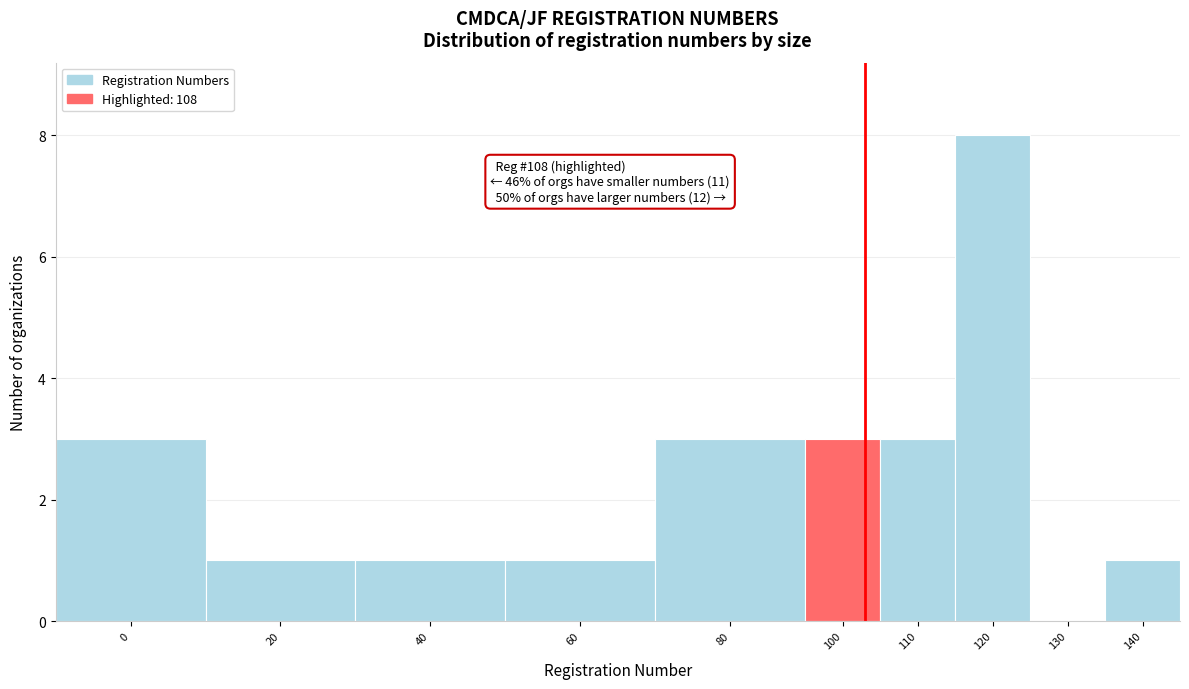

Reading right to left, transcribe all the data shown in this chart.

140=1	130=0	120=8	110=3	100=3	80=3	60=1	40=1	20=1	0=3